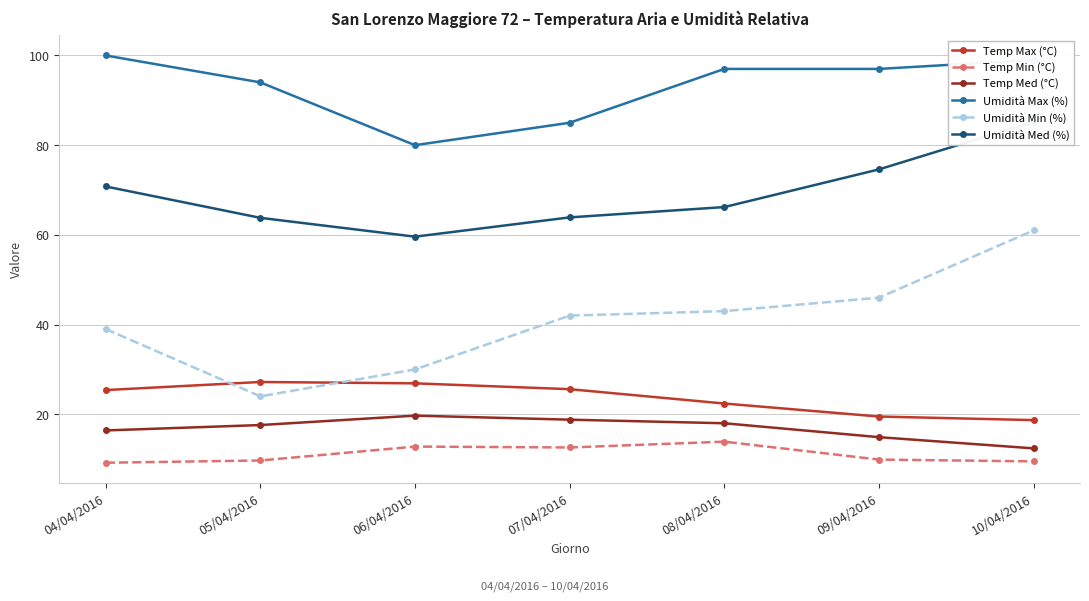

True or false: Temp Min (°C) and Umidità Med (%) cross at least once.

False